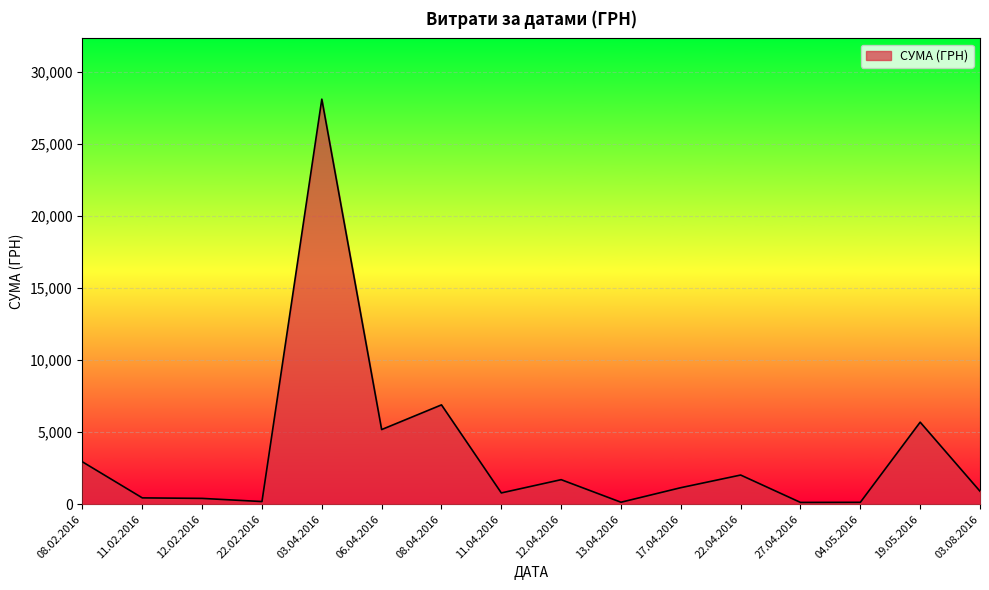

What is the maximum value shown in the chart?

28127.0